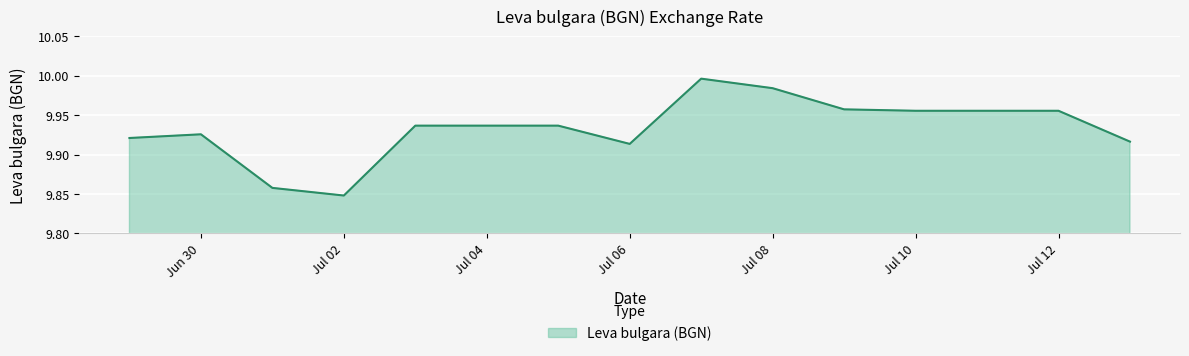

Between Jul 08 and Jul 10, which is larger?

Jul 08